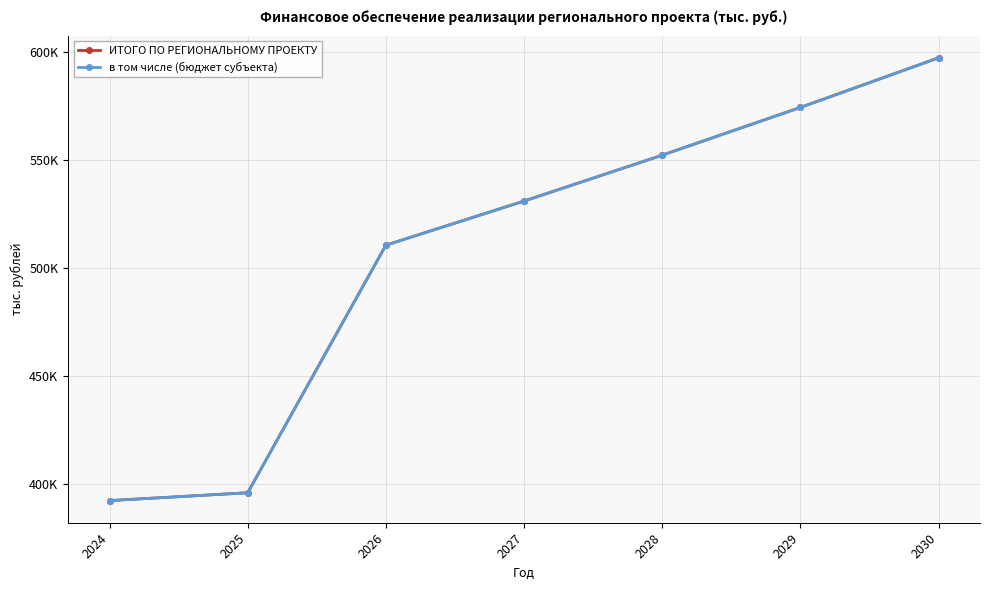

True or false: ИТОГО ПО РЕГИОНАЛЬНОМУ ПРОЕКТУ and в том числе (бюджет субъекта) cross at least once.

False